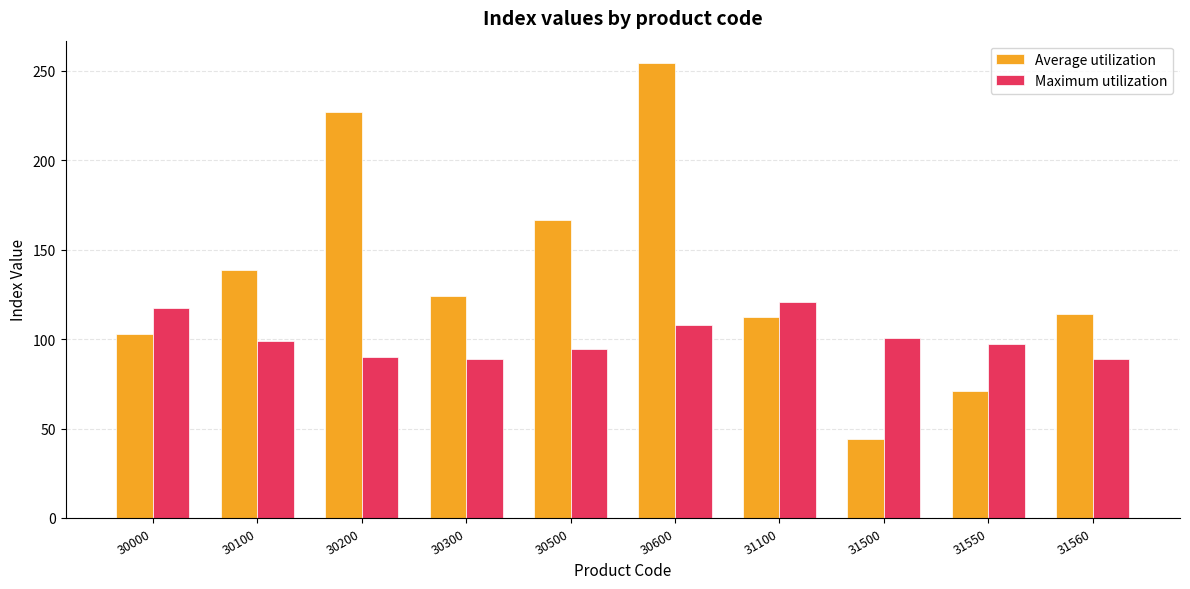

What is the approximate value of Maximum utilization at 30100?

98.9